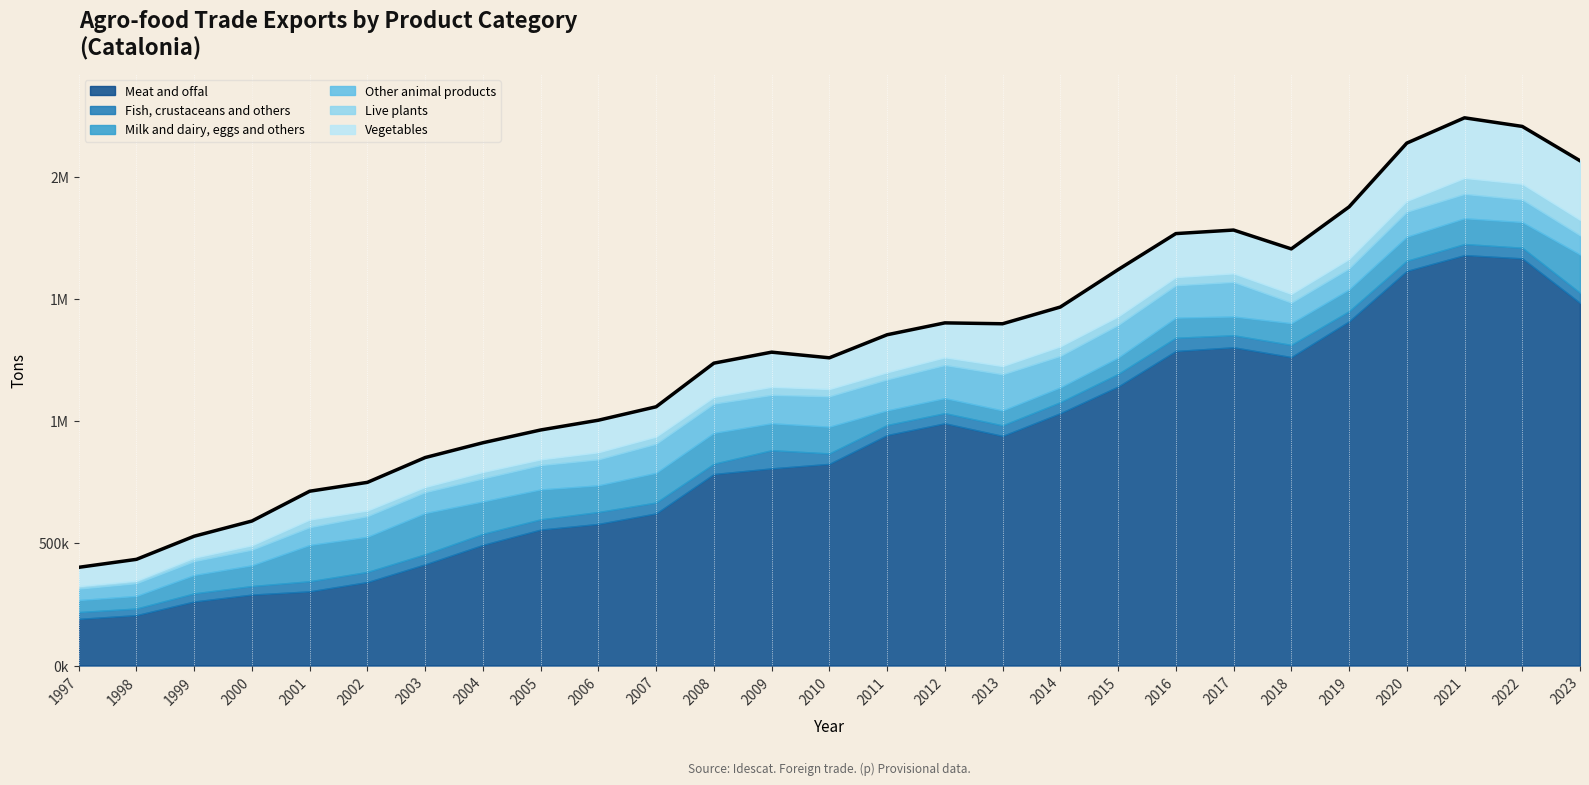

What is the value of the 16th point from the left?

1401829